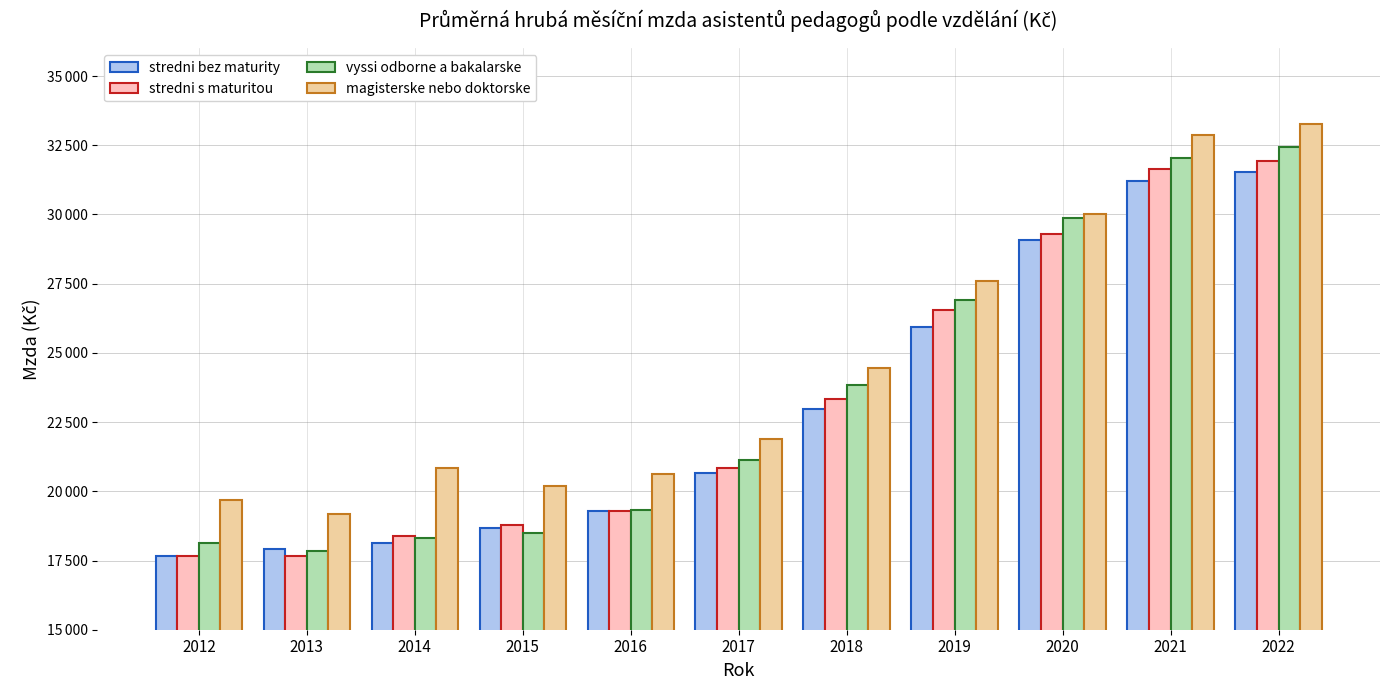

Which category has the highest value across all series?

2022